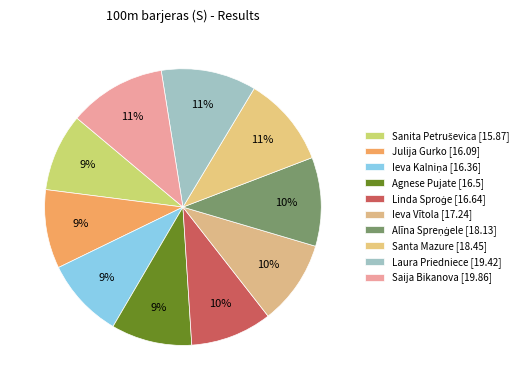

How many slices are in this pie chart?

10